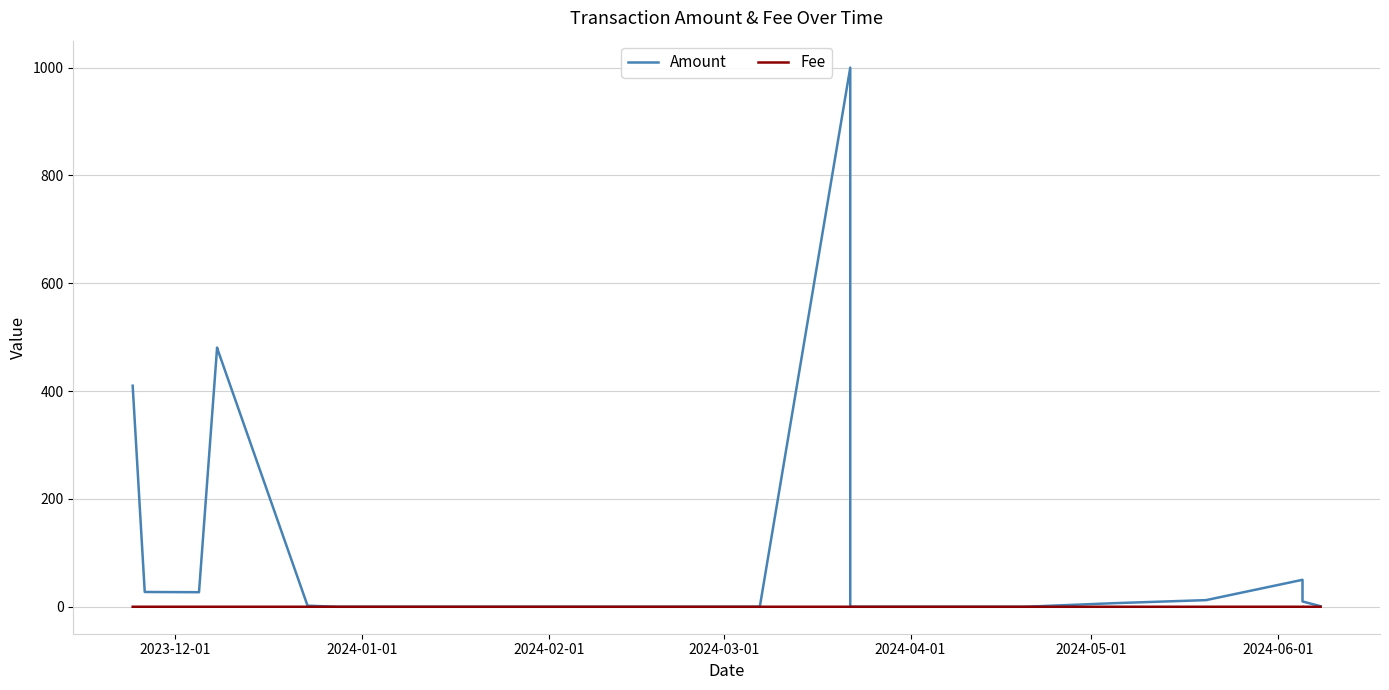

How many series are shown in this chart?

2